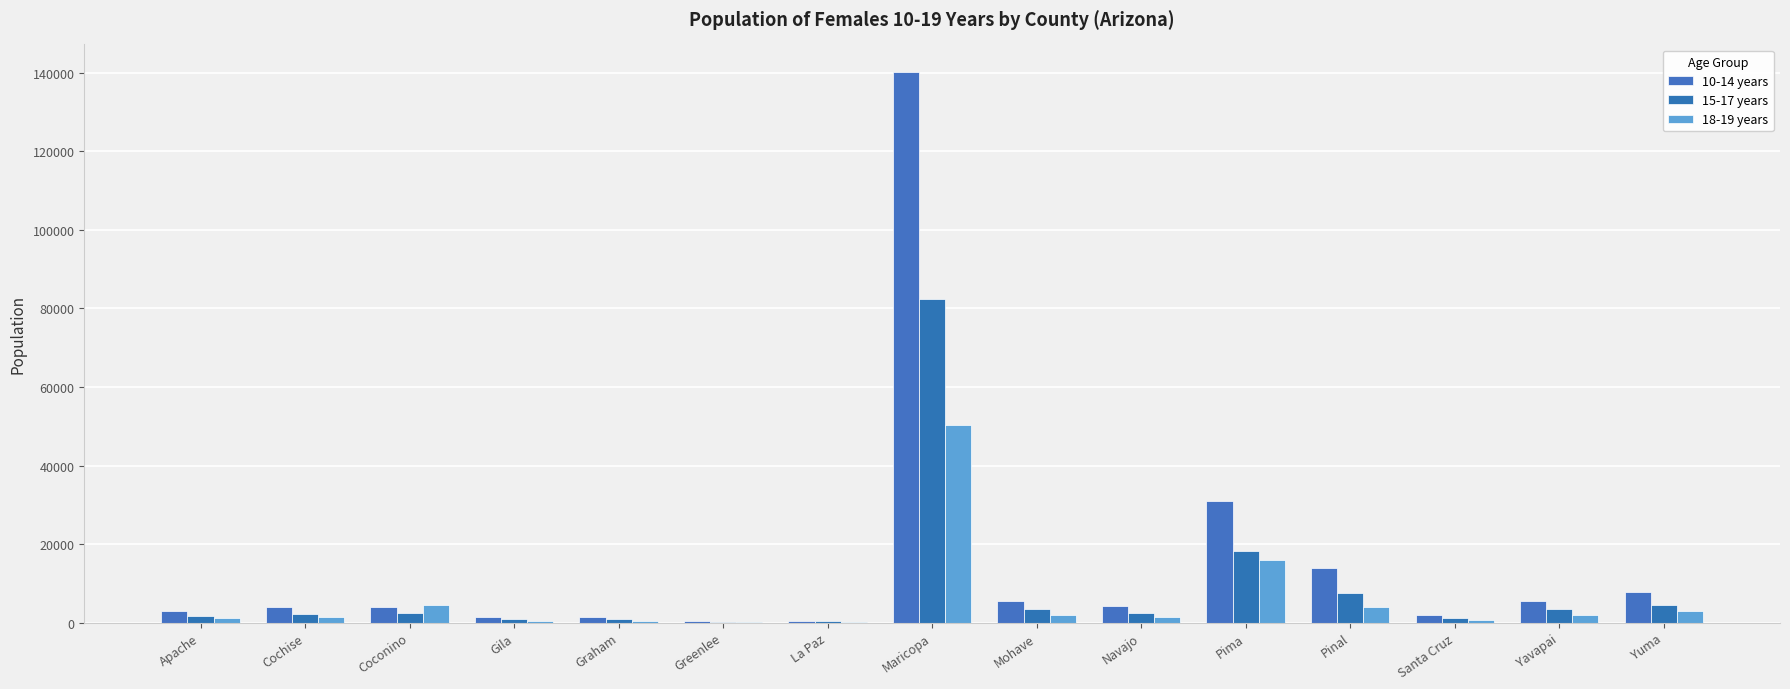

Which series has the largest range (max minus min)?

10-14 years